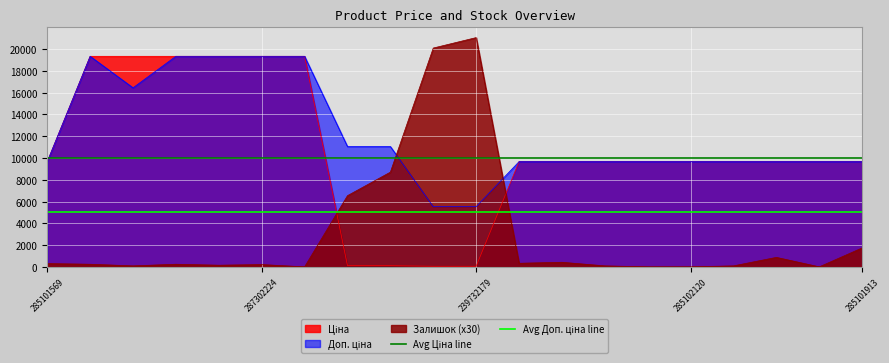

The value of Avg Доп. ціна line at 285101569 is 1499. True or false?

False